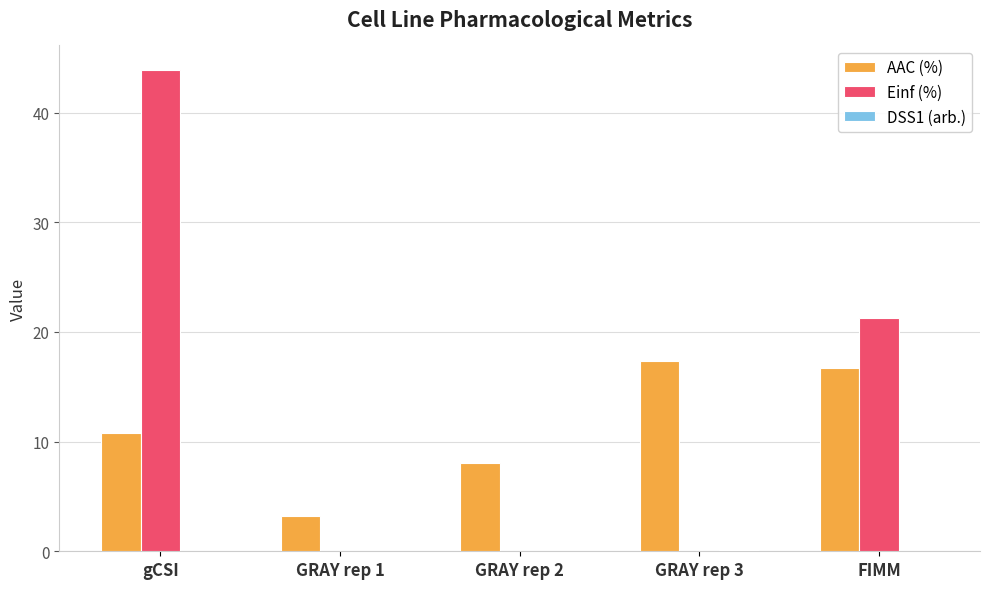

Where is AAC (%) nearest to the value 10?

gCSI